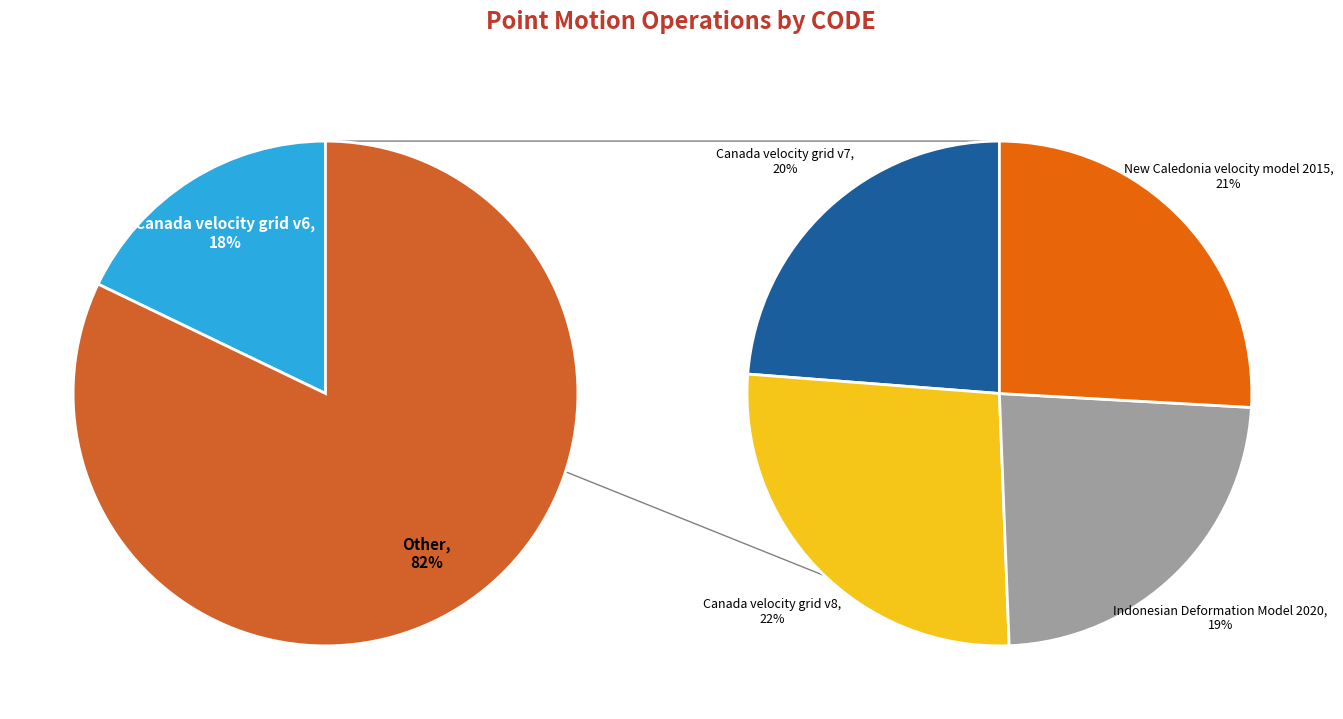

How many segments does this pie chart have?

5